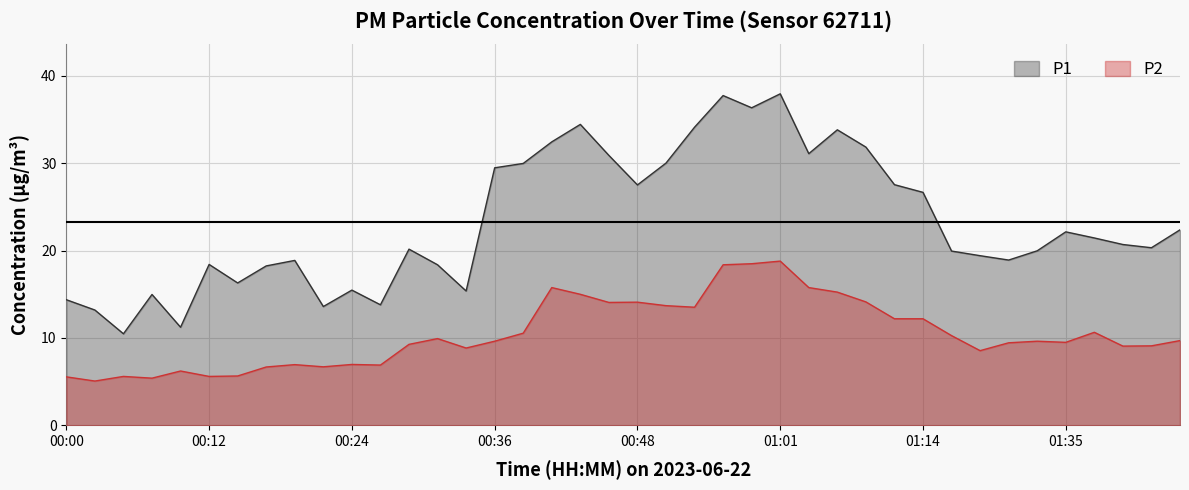

Between 00:22 and 00:44, which series saw the biggest shift?

P1